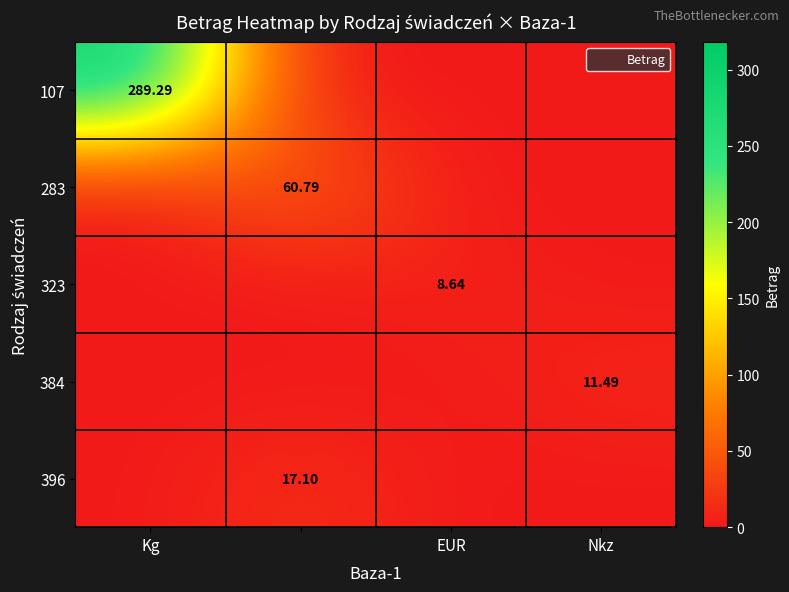

Count the number of categories in the chart.

4